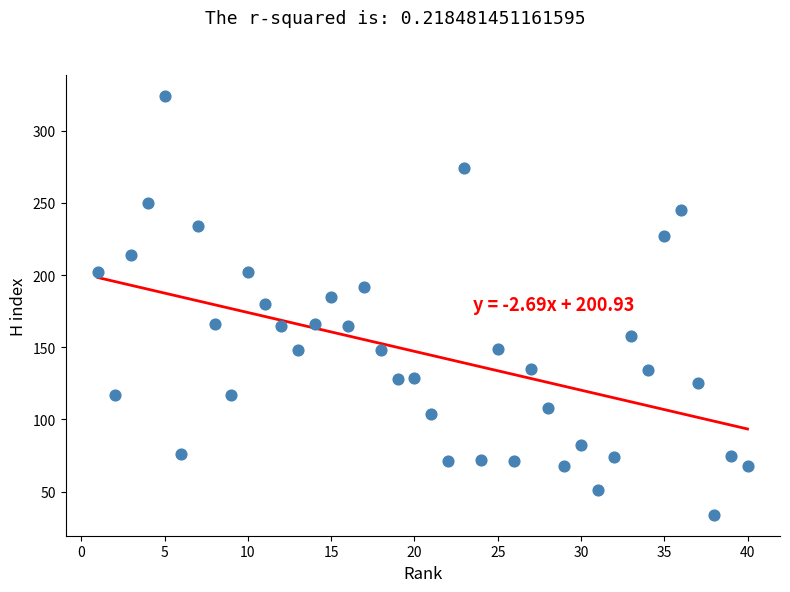

What is the range of Y values (max minus min)?

290